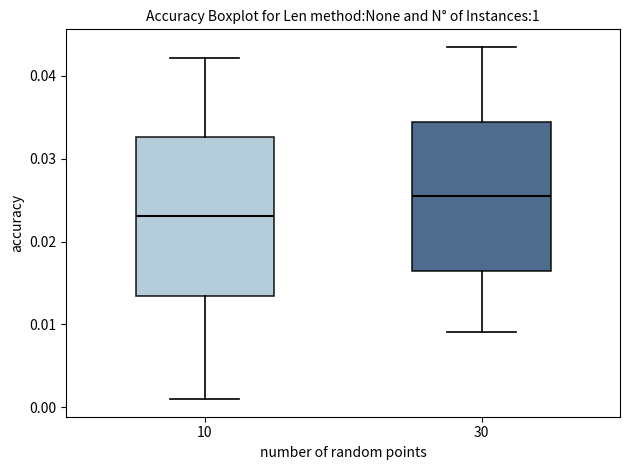

Which box's median line is the highest?

30